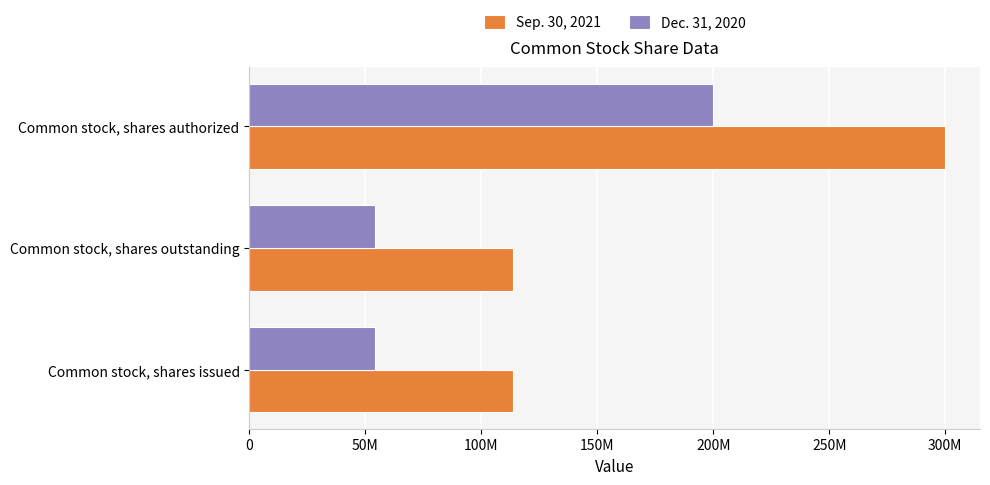

What are all the series names shown in the legend?

Sep. 30, 2021, Dec. 31, 2020